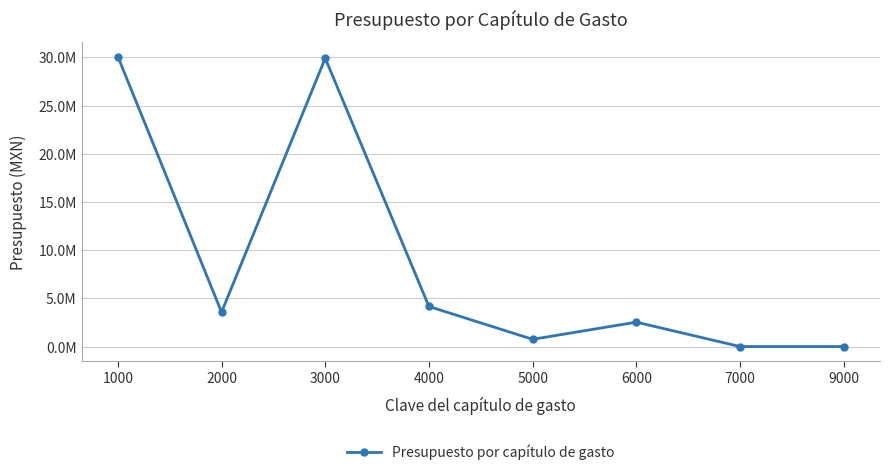

The value at 5000 is 1283685.1. True or false?

False